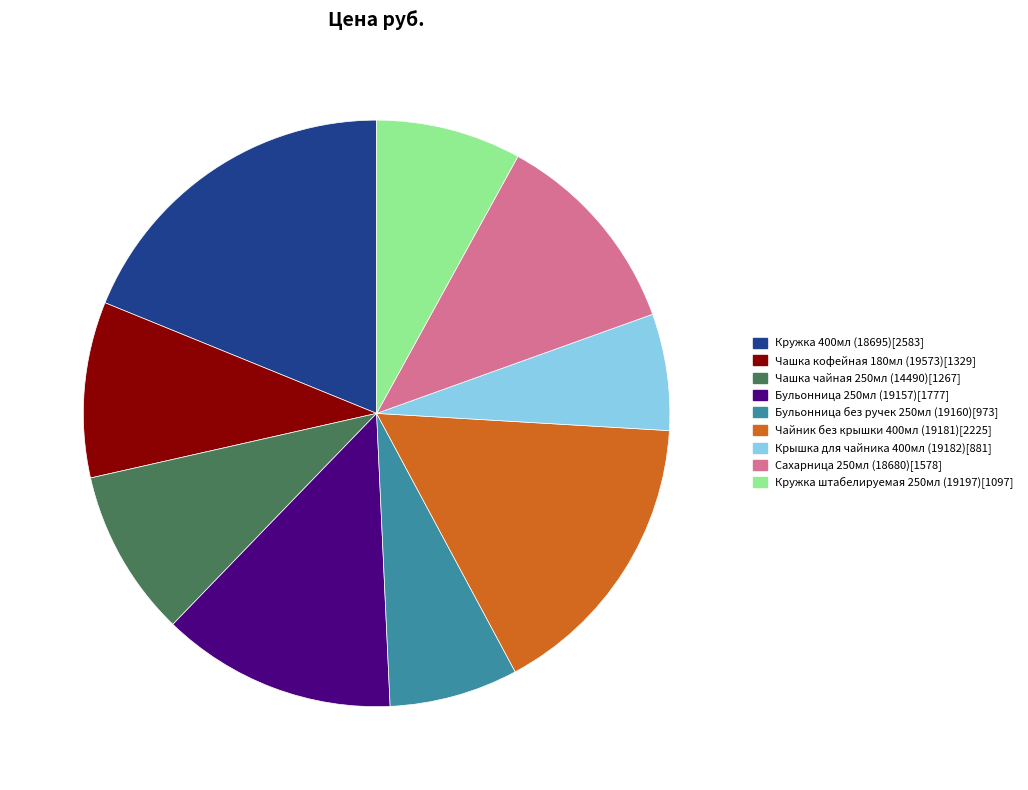

Approximately how many times larger is the value at Сахарница 250мл (18680) compared to Чайник без крышки 400мл (19181)?

0.7